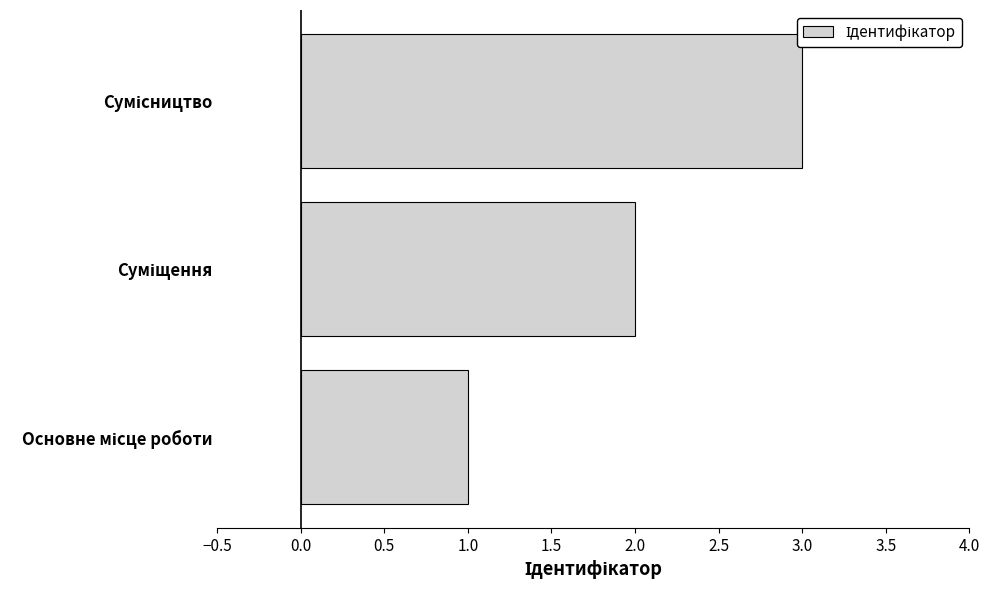

What is the sum of all values?

6